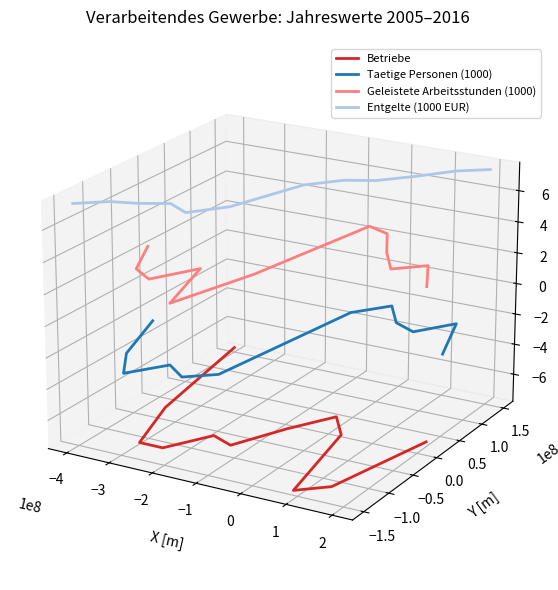

Where is Betriebe nearest to the value 0?

−5